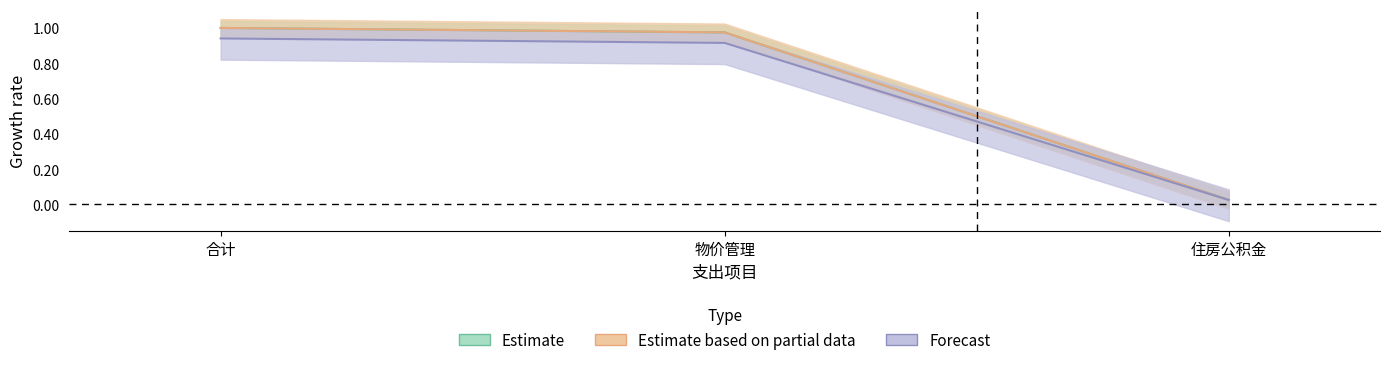

How many lines are shown in the chart?

3